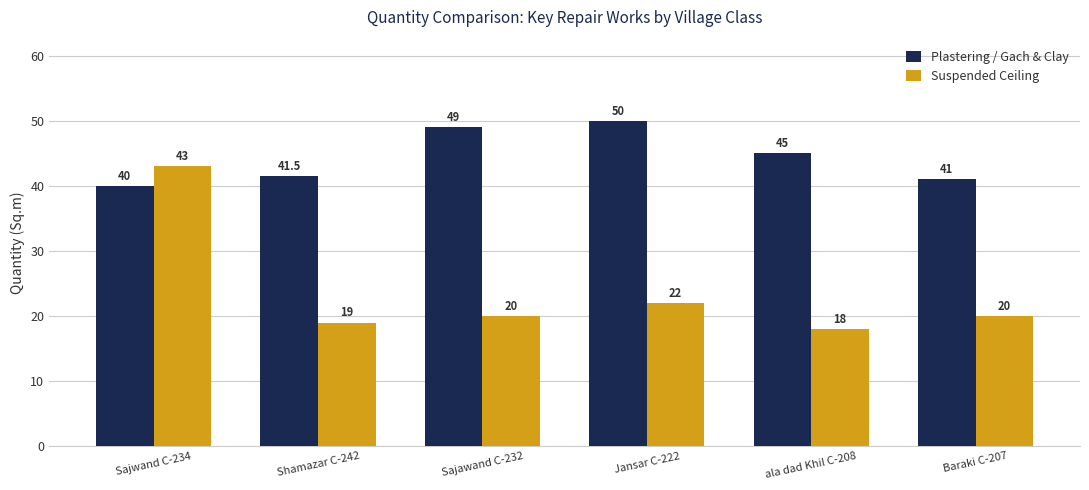

Reading left to right, what are all the values shown in this chart?

Plastering / Gach & Clay: Sajwand C-234=40.0	Shamazar C-242=41.5	Sajawand C-232=49.0	Jansar C-222=50.0	ala dad Khil C-208=45.0	Baraki C-207=41.0
Suspended Ceiling: Sajwand C-234=43.0	Shamazar C-242=19.0	Sajawand C-232=20.0	Jansar C-222=22.0	ala dad Khil C-208=18.0	Baraki C-207=20.0